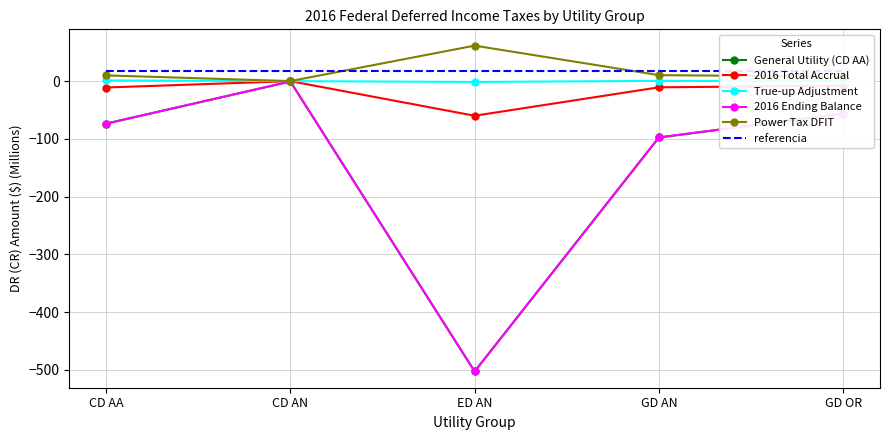

Reading left to right, what are all the values shown in this chart?

General Utility (CD AA): CD AA=-73.7	CD AN=-0.7	ED AN=-502.9	GD AN=-97.6	GD OR=-56.3
2016 Total Accrual: CD AA=-11.1	CD AN=-0.1	ED AN=-60.0	GD AN=-10.8	GD OR=-7.9
True-up Adjustment: CD AA=1.2	CD AN=0.0	ED AN=-1.5	GD AN=0.4	GD OR=0.3
2016 Ending Balance: CD AA=-73.7	CD AN=-0.7	ED AN=-502.9	GD AN=-97.6	GD OR=-56.3
Power Tax DFIT: CD AA=9.9	CD AN=0.1	ED AN=61.5	GD AN=10.3	GD OR=7.6
referencia: CD AA=17.9	CD AN=17.9	ED AN=17.9	GD AN=17.9	GD OR=17.9